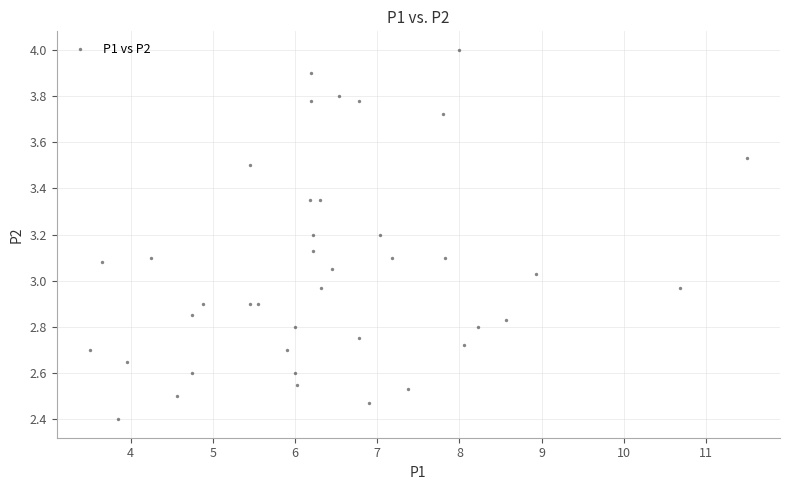

What is the range of Y values (max minus min)?

1.6